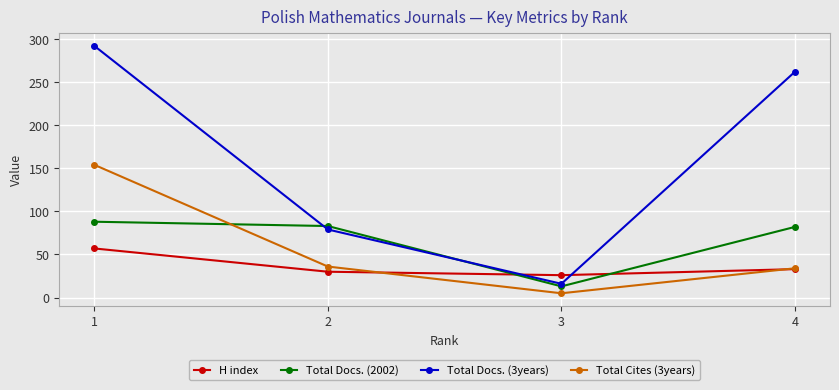

What is the total value across all series at 2?

228